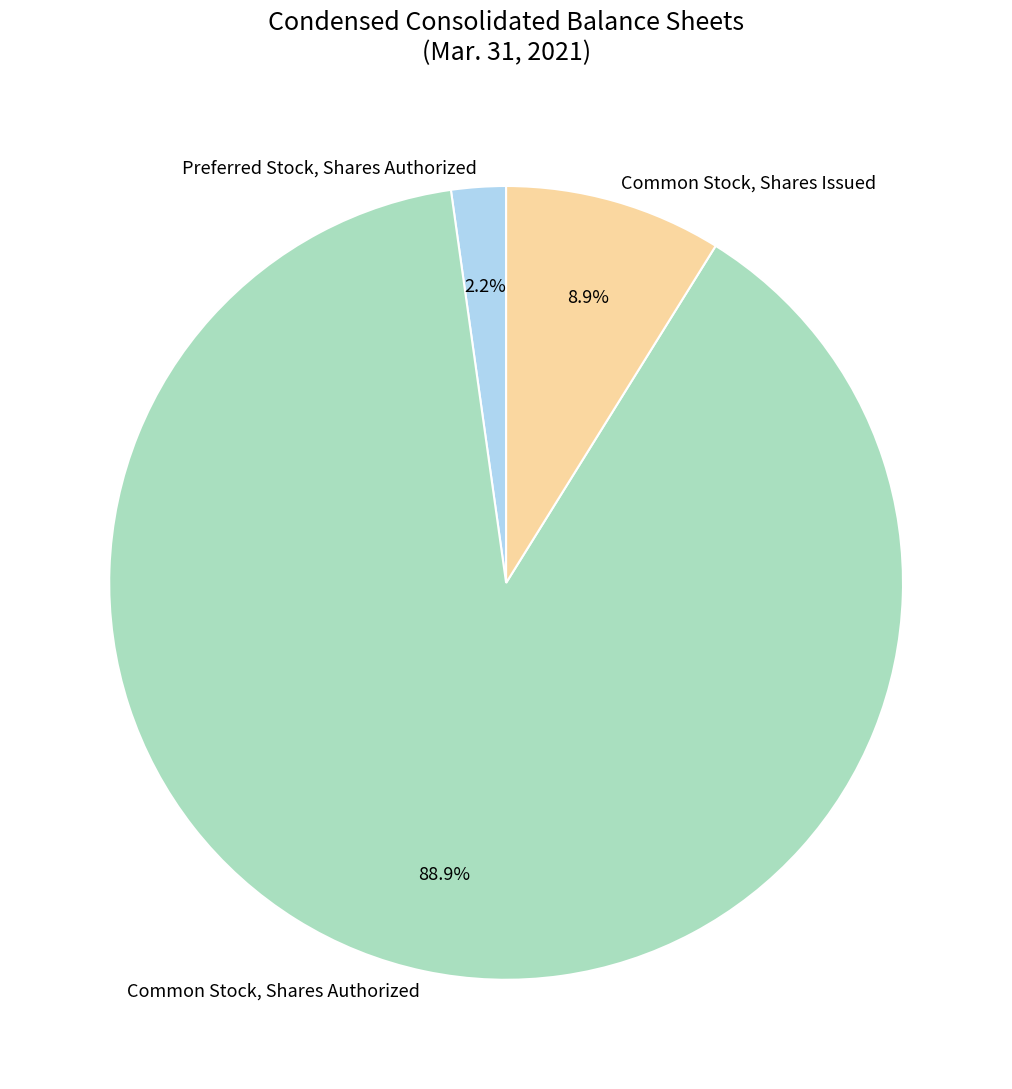

What percentage is NOT represented by Common Stock, Shares Issued?

91.1%